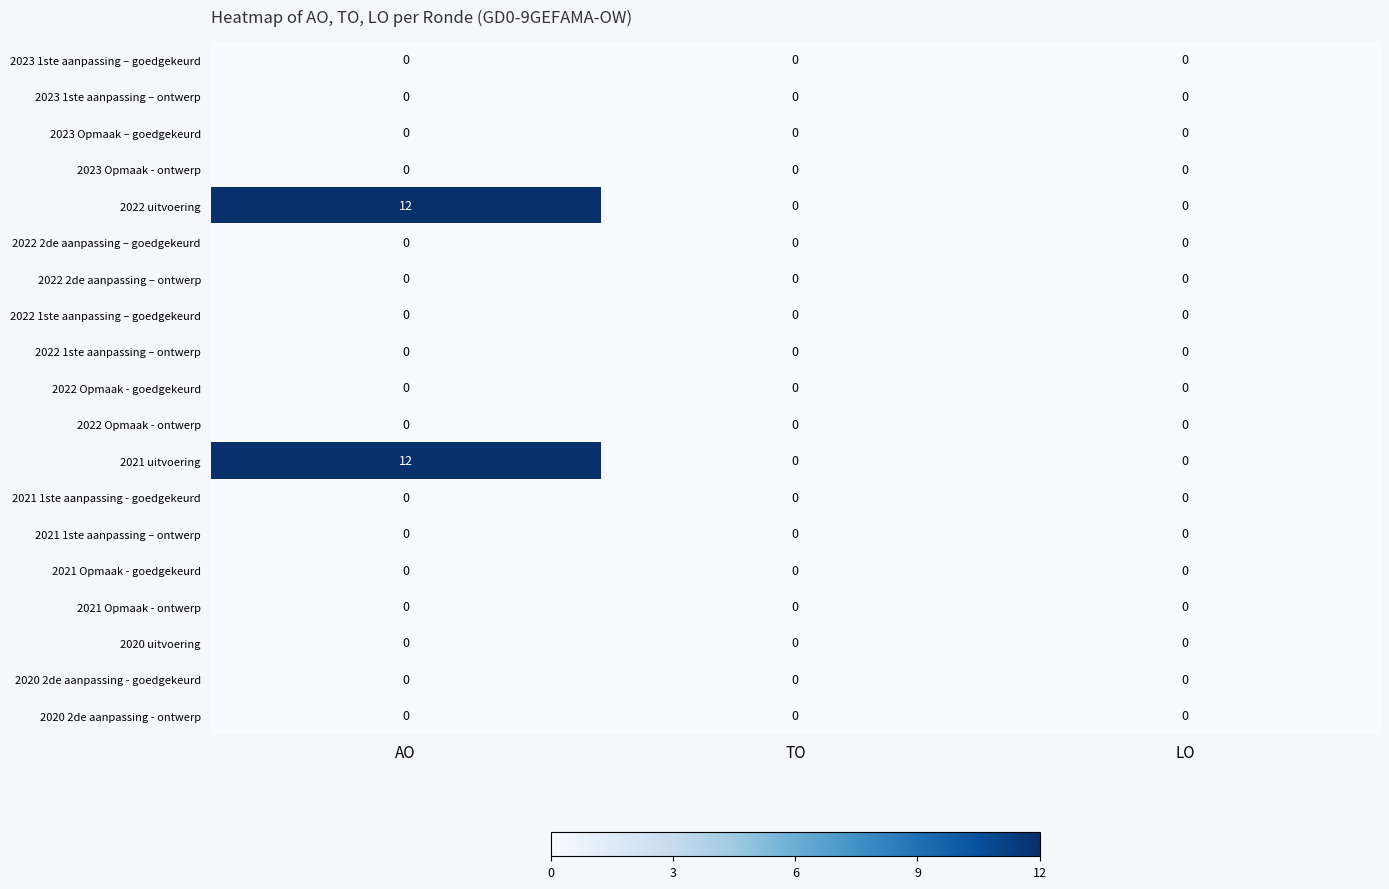

The value of 2023 Opmaak – goedgekeurd at AO is 0. True or false?

True